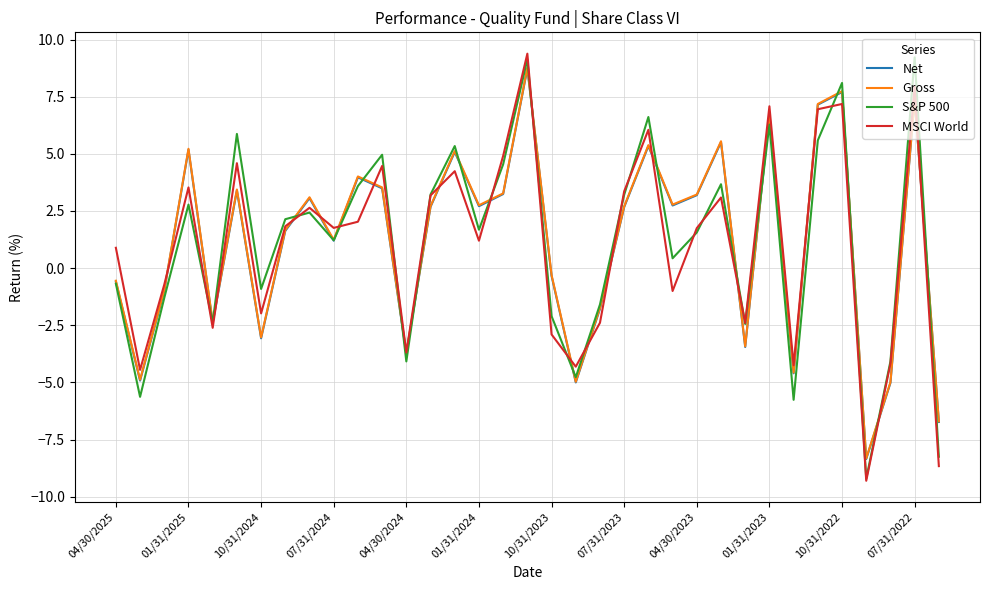

What is the sum of all MSCI World values?

35.2